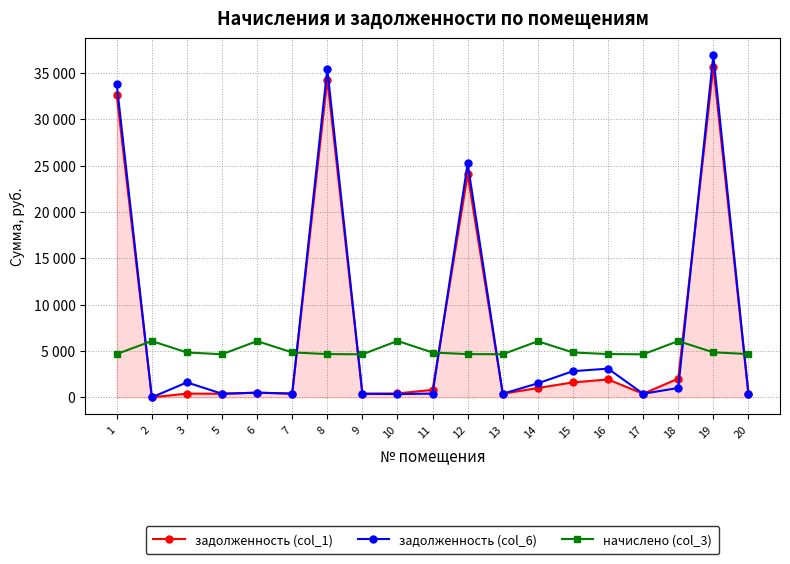

Does the chart have visible grid lines?

Yes